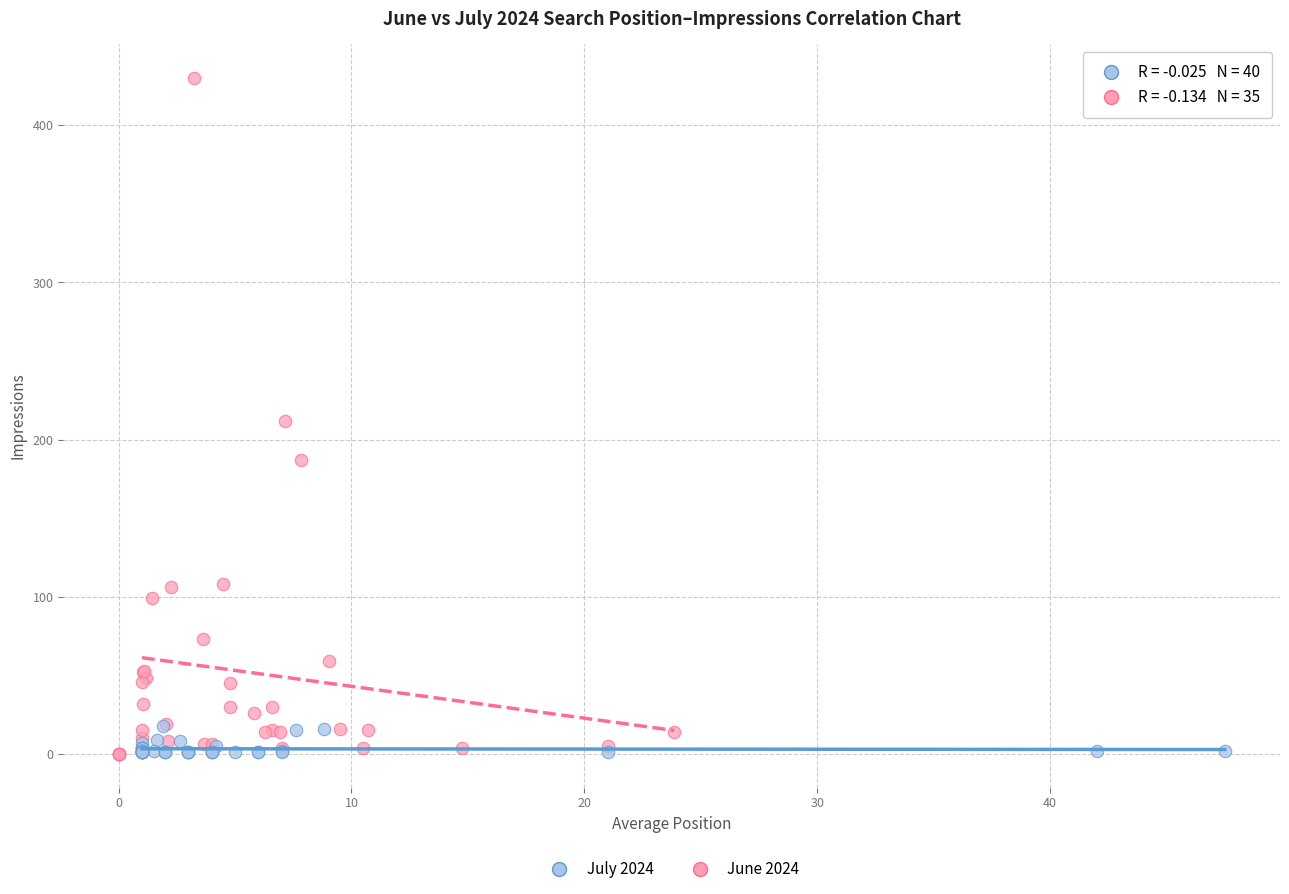

What are all the series names shown in the legend?

July 2024, June 2024